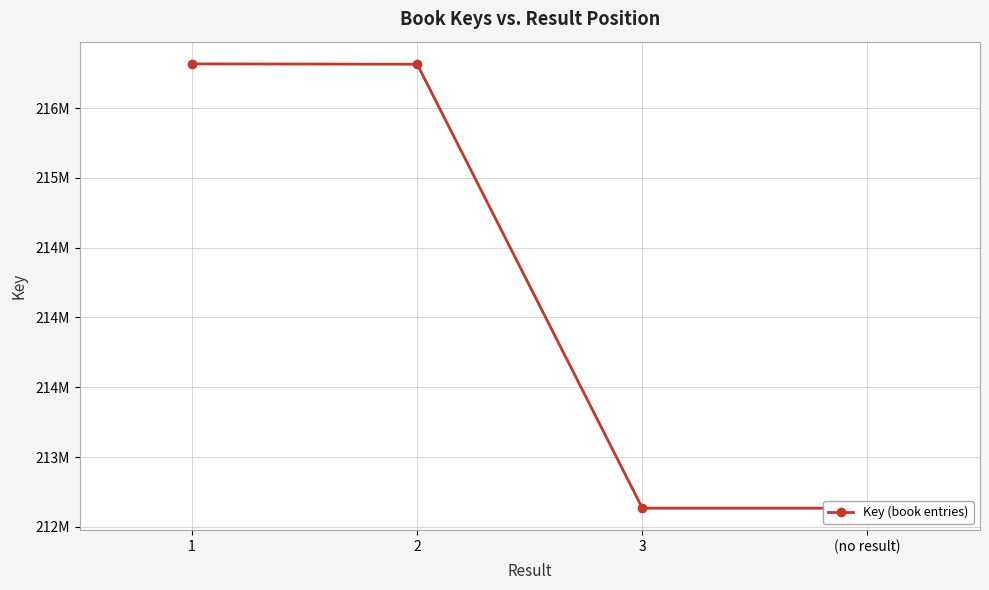

The chart shows a value of 310437200 at 1. True or false?

False